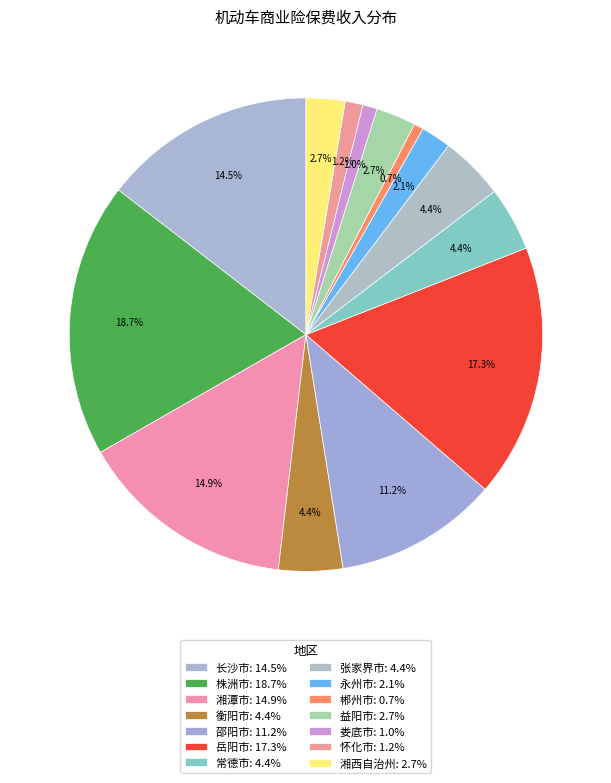

To the nearest percent, what percentage of the pie is 张家界市?

4%